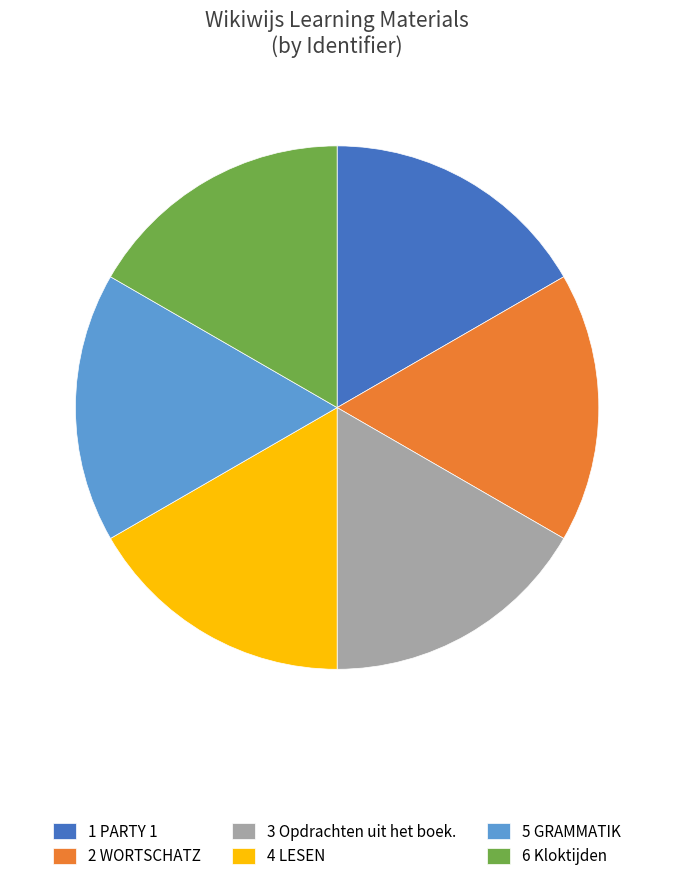

Approximately how many times larger is the value at 4 LESEN compared to 2 WORTSCHATZ?

1.0